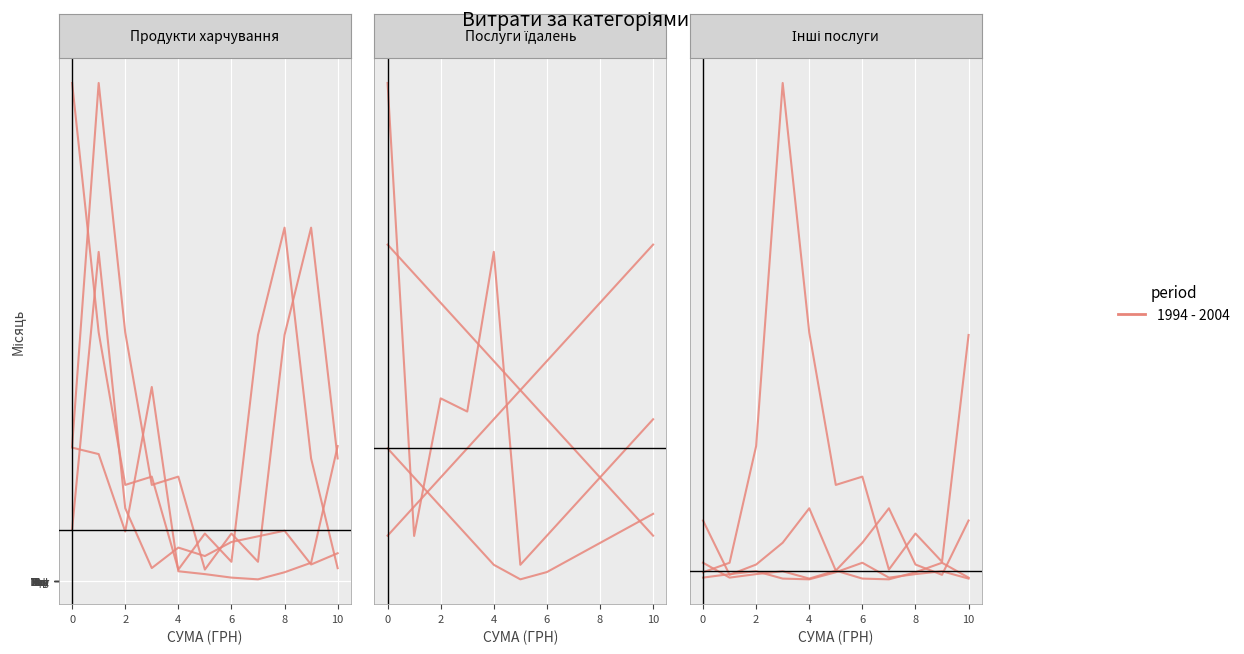

What is the change in value from 8 to 9?

+1690